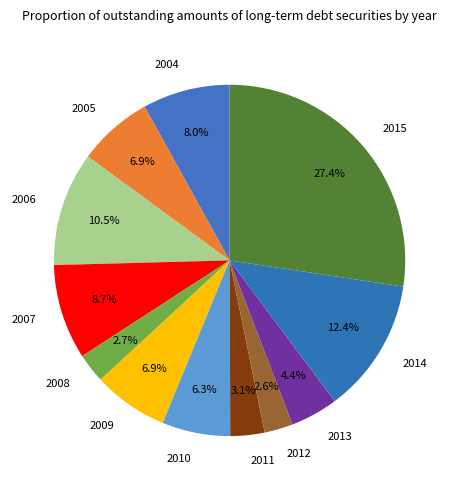

What is the largest slice in the pie chart?

2015